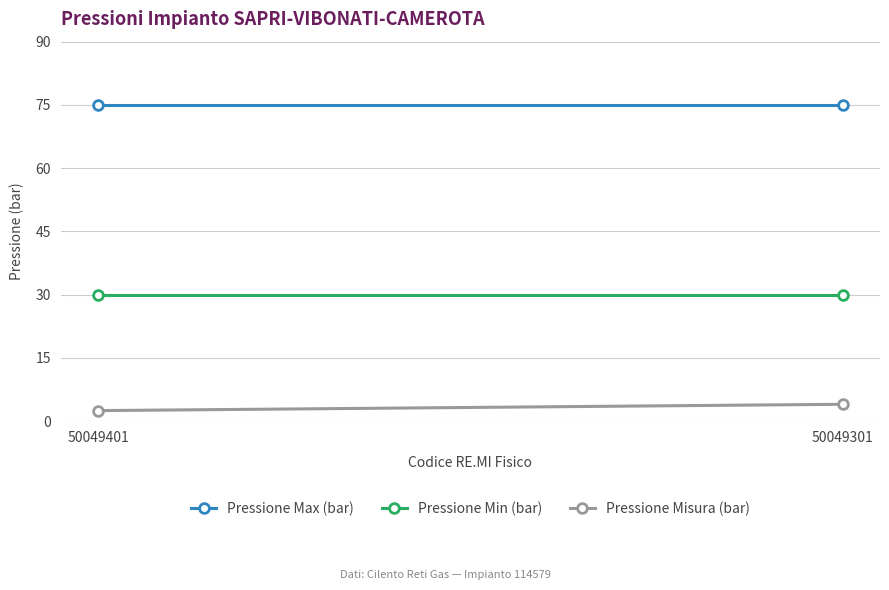

Is it true that Pressione Max (bar) equals 75.0 at 50049401?

True